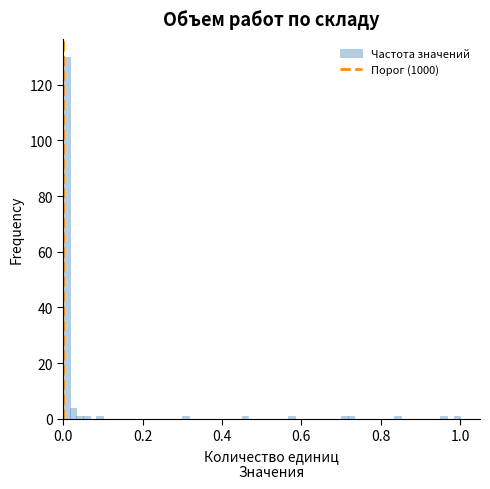

Read against the x-axis, roughly where is the centre of the tallest bar?

0.00